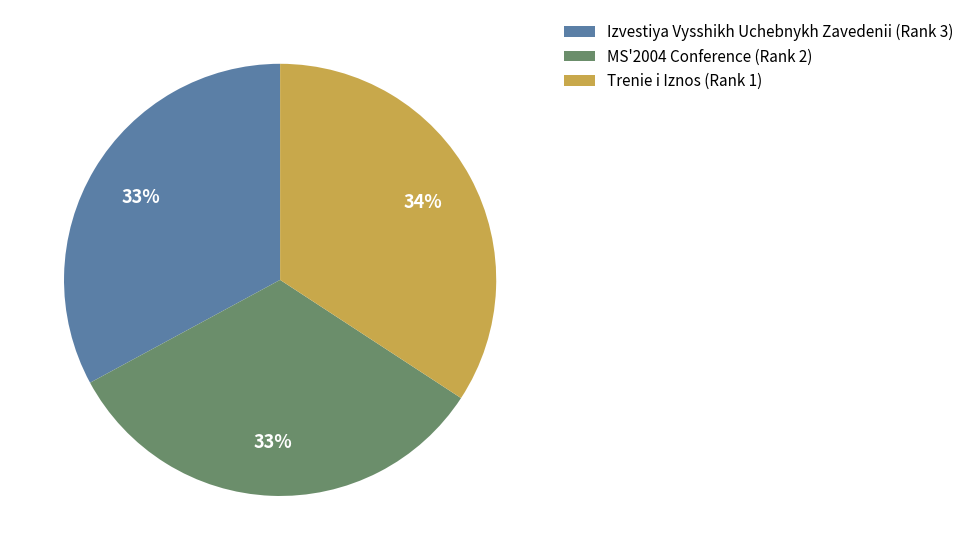

The Trenie i Iznos (Rank 1) slice represents 45% of the pie. True or false?

False